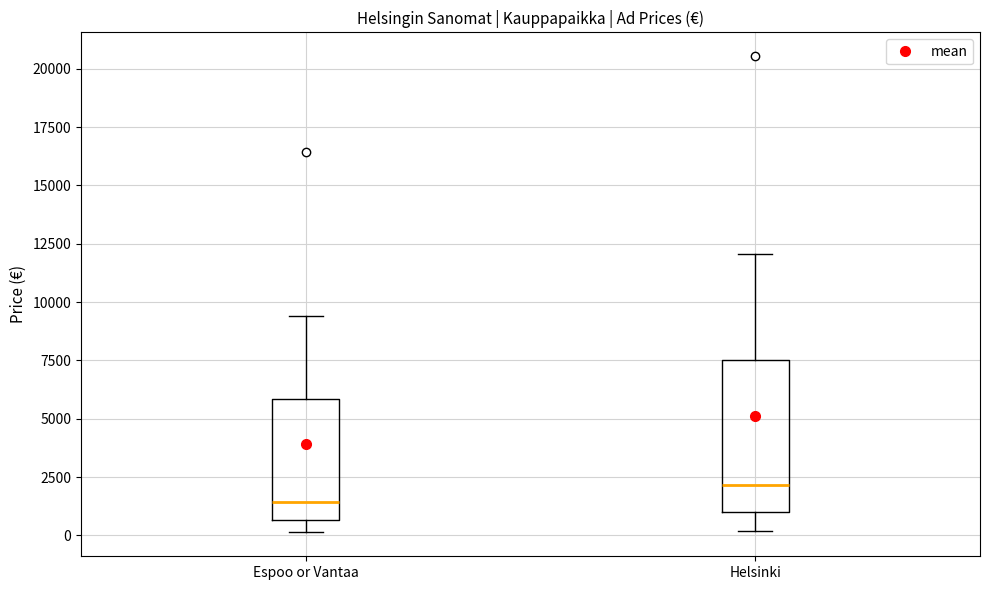

Which box is the tallest, from its lower edge to its upper edge?

Helsinki